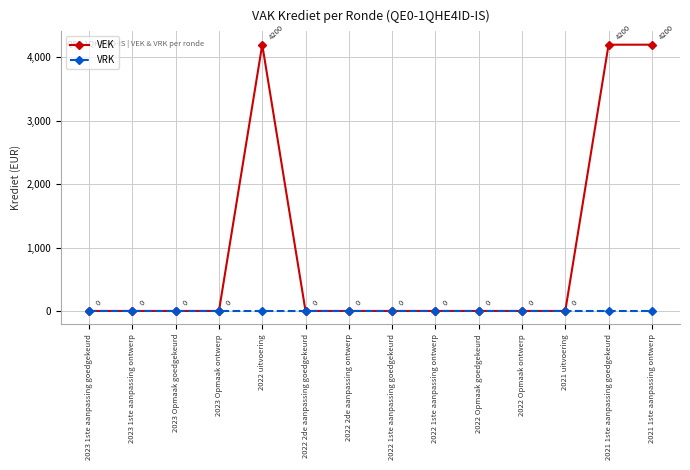

What value does the VEK series have at 2021 1ste aanpassing ontwerp, to the nearest 10?

4200